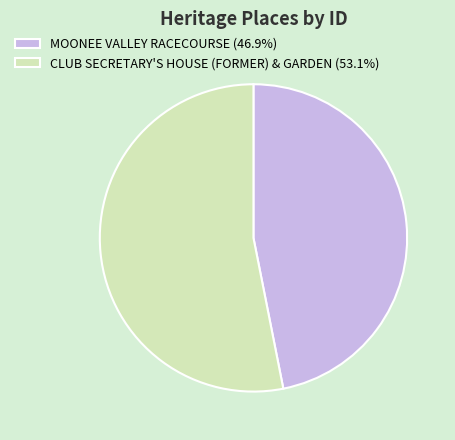

The CLUB SECRETARY'S HOUSE (FORMER) & GARDEN slice represents 53% of the pie. True or false?

True